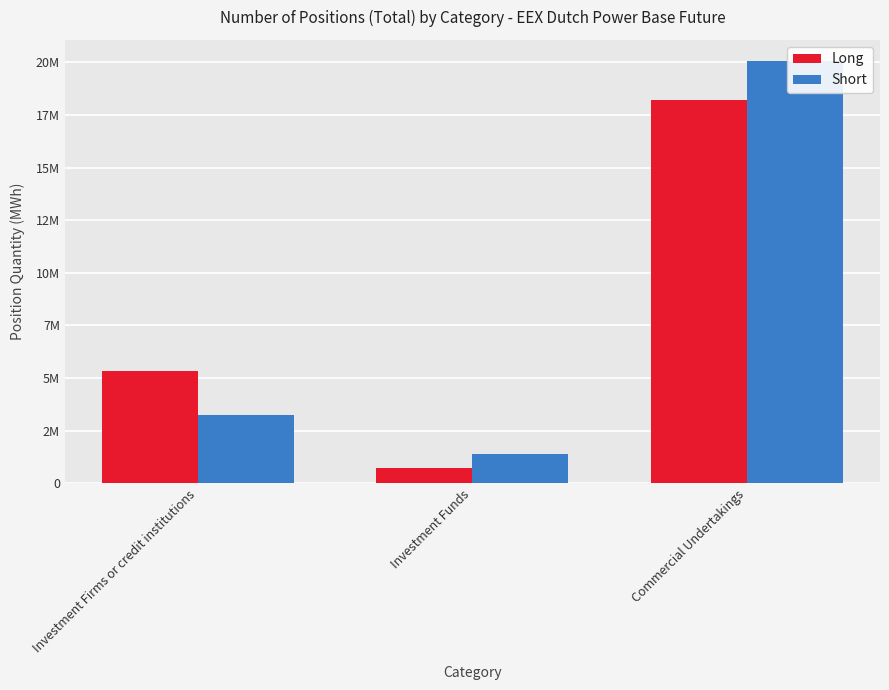

What is the difference between the maximum and minimum values in the Long series?

17476331